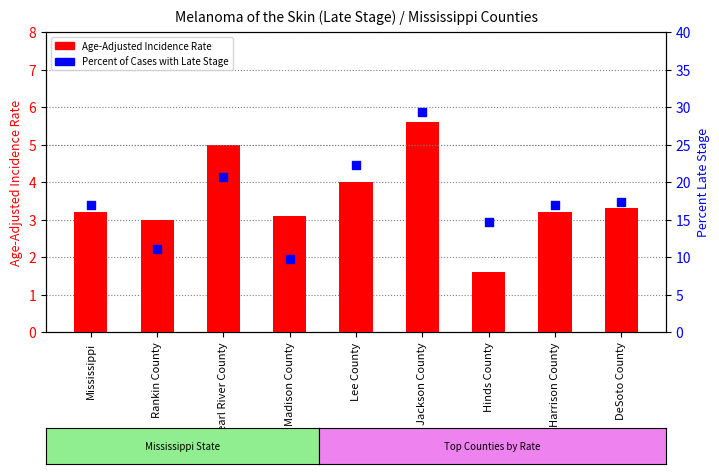

Which series reaches the maximum Y coordinate?

Percent of Cases with Late Stage